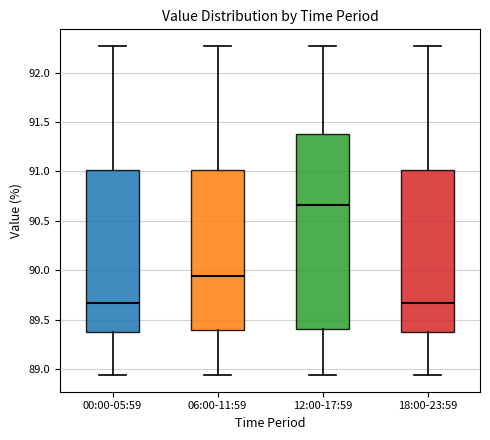

Which box is the tallest, from its lower edge to its upper edge?

12:00-17:59